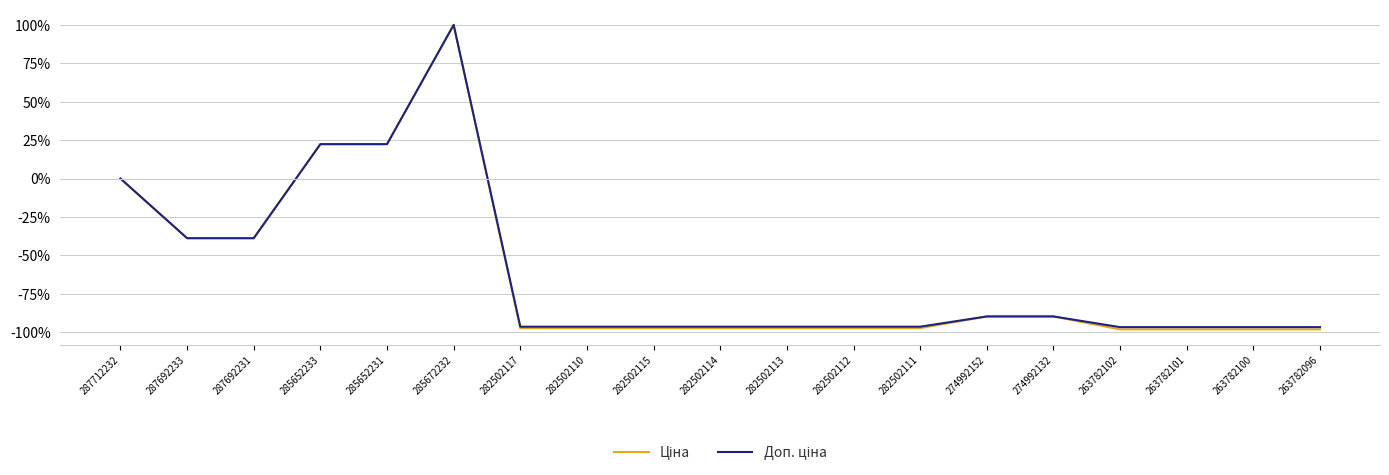

What position from the right is 285652231?

15